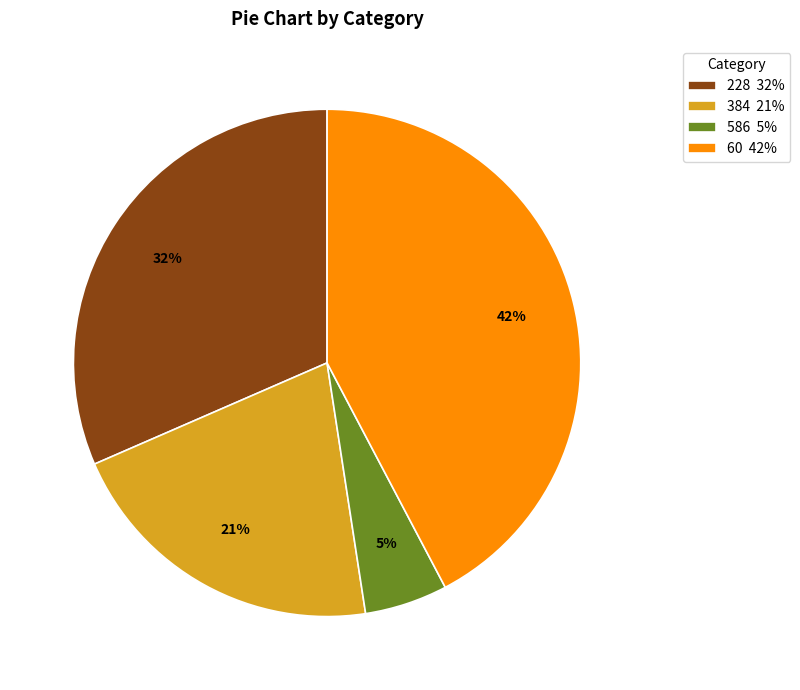

Approximately how many times larger is the value at 384 21% compared to 228 32%?

0.7